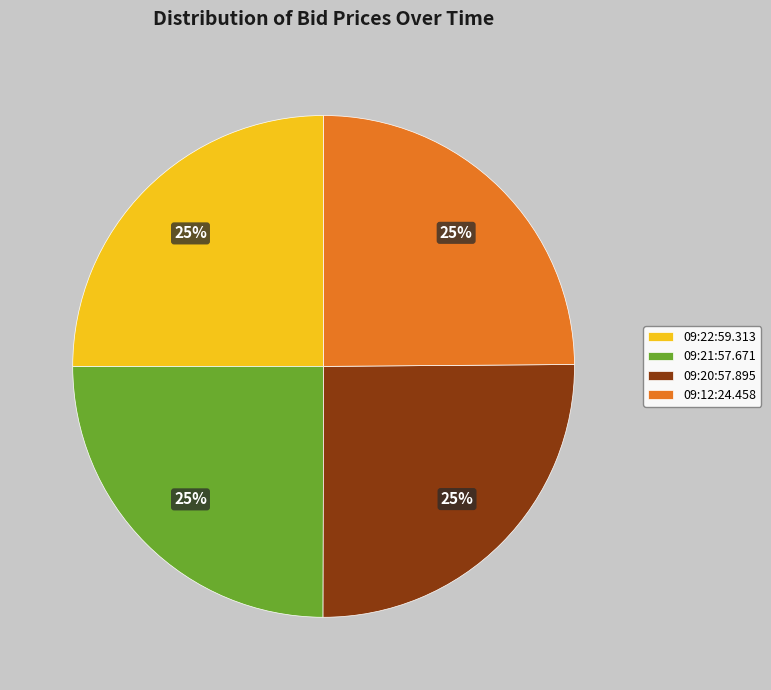

To the nearest percent, what is the average slice percentage?

25%